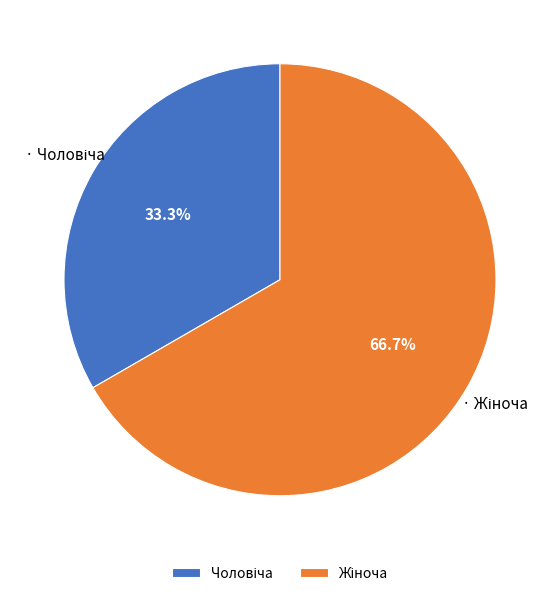

Is there a majority slice in this chart?

Yes